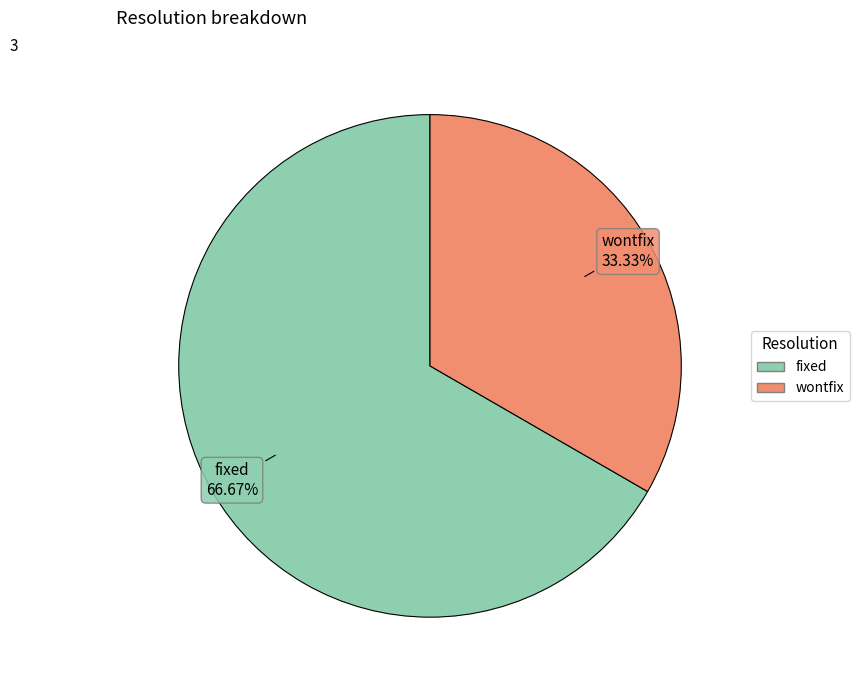

To the nearest percent, what is the difference between the largest and smallest slice percentages?

33%